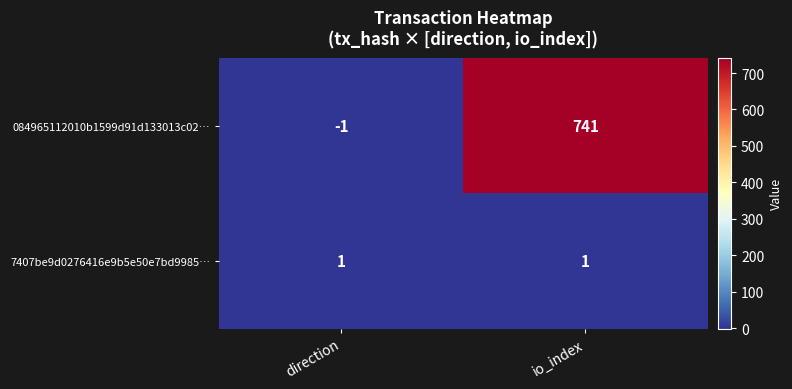

Reading right to left, extract all data points from this chart.

084965112010b1599d91d133013c02…: 741	-1
7407be9d0276416e9b5e50e7bd9985…: 1	1